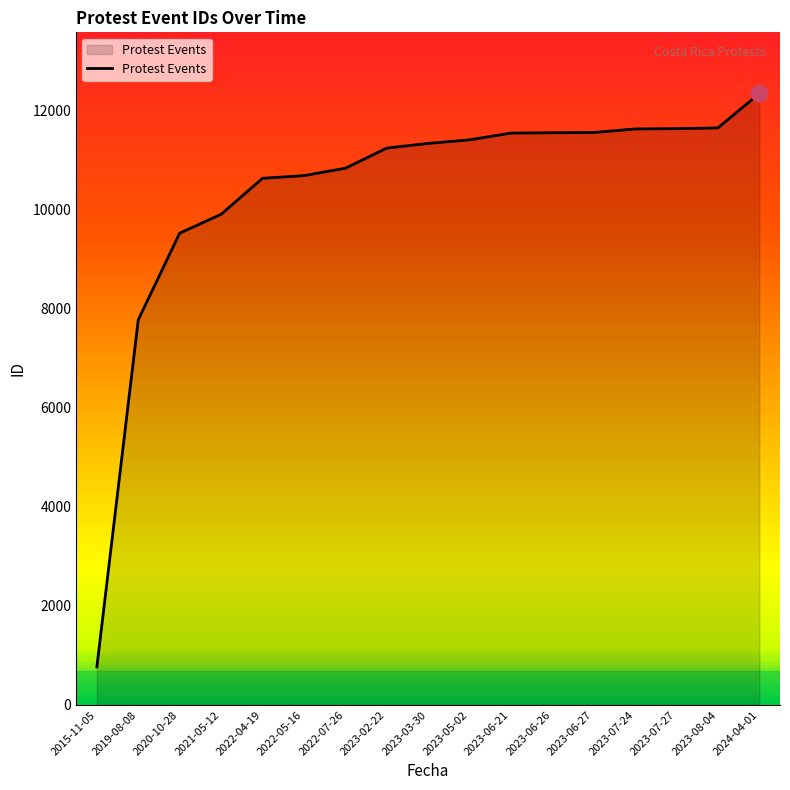

At which label is the value closest to 6557?

2019-08-08